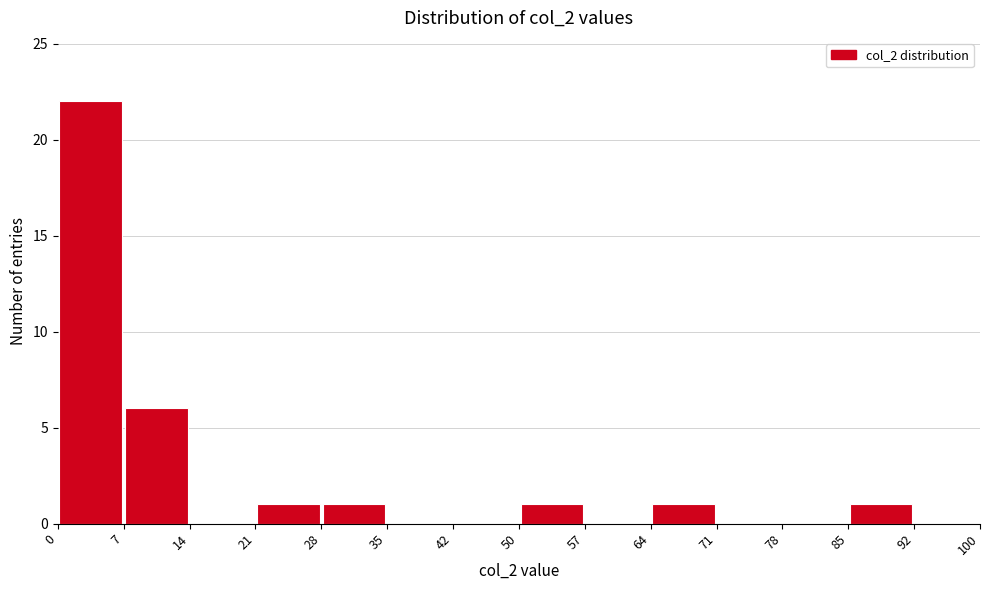

What is the height of the bar covering 7 to 14 on the x-axis? The values are not printed on the chart, so give them approximately, as read against the axis.

6